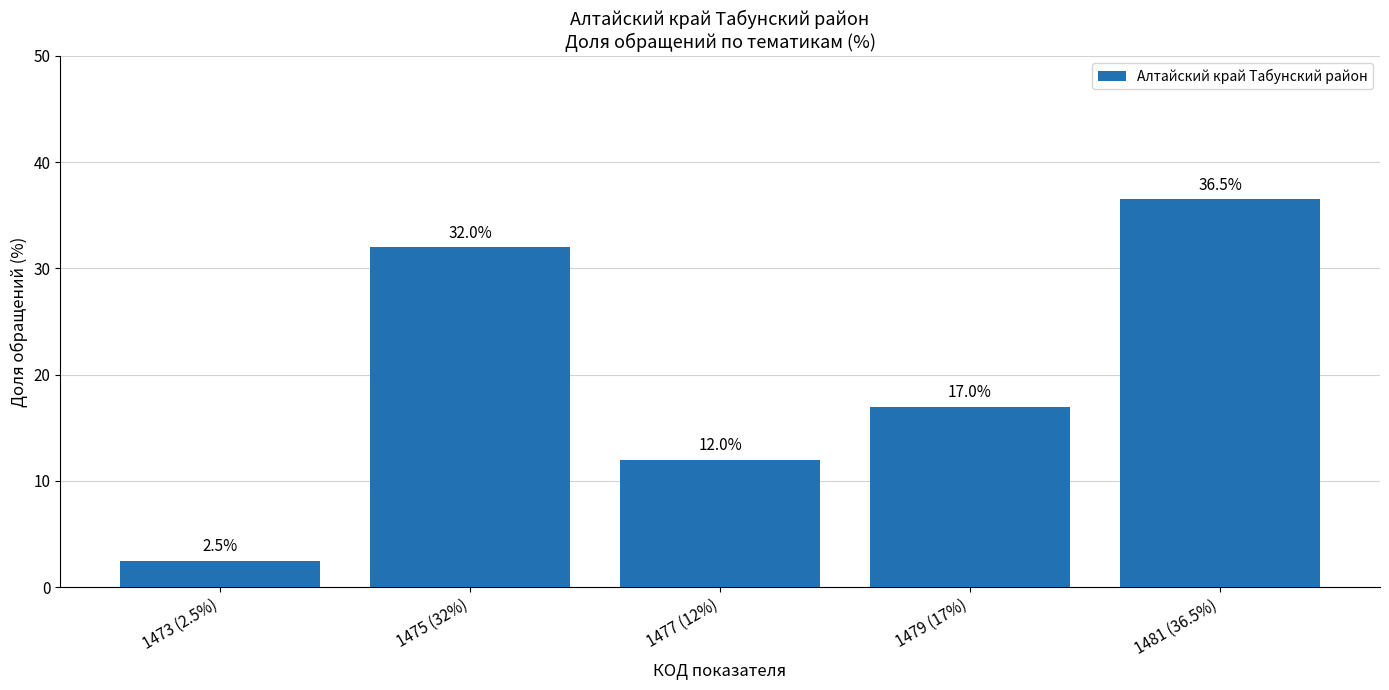

What is the change in value from 1473 (2.5%) to 1477 (12%)?

+9.5